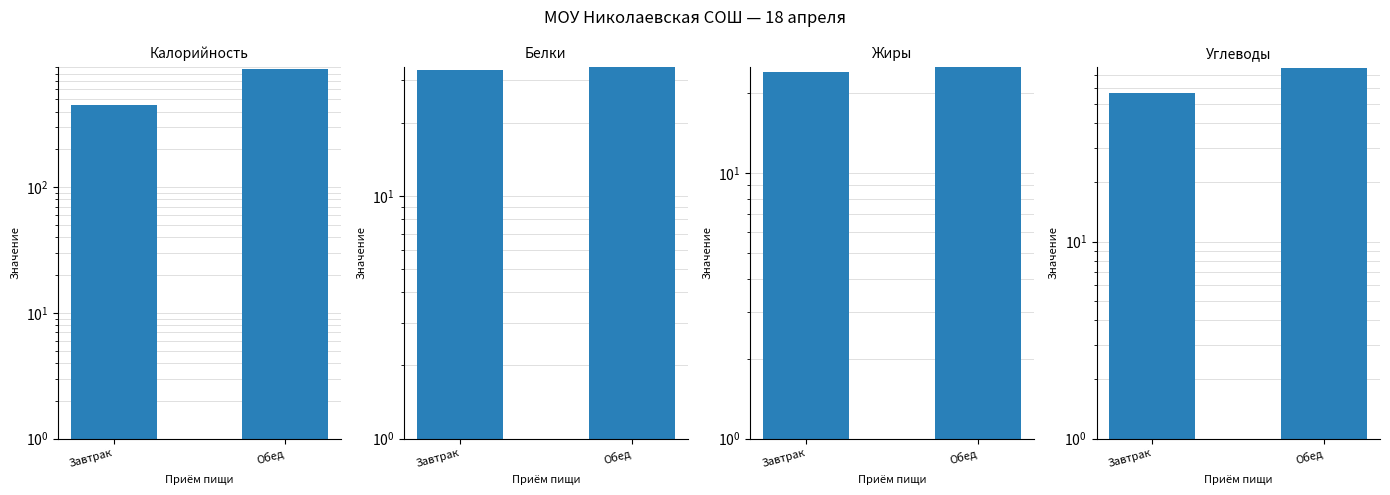

What is the average value of the Жиры series?

24